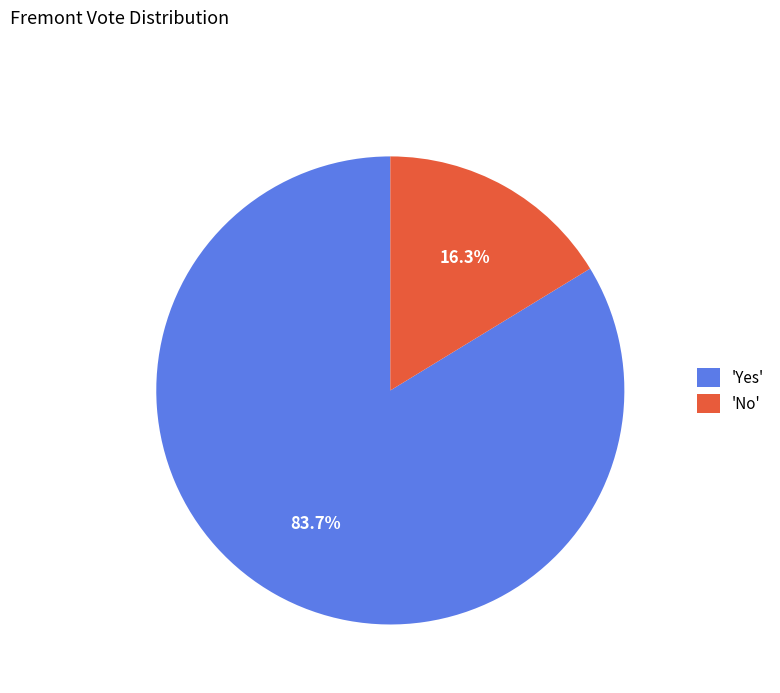

Approximately how many times larger is the value at 'Yes' compared to 'No'?

5.1